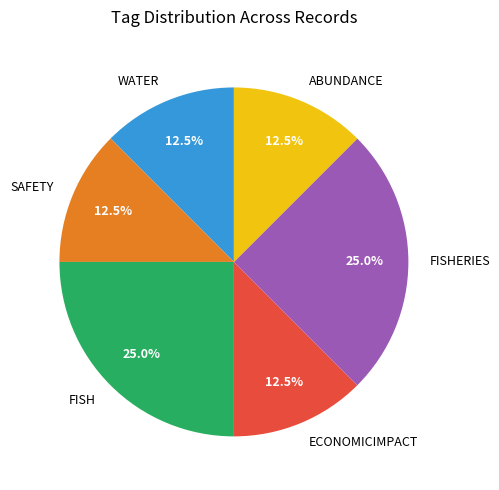

Count the number of slices in the pie.

6